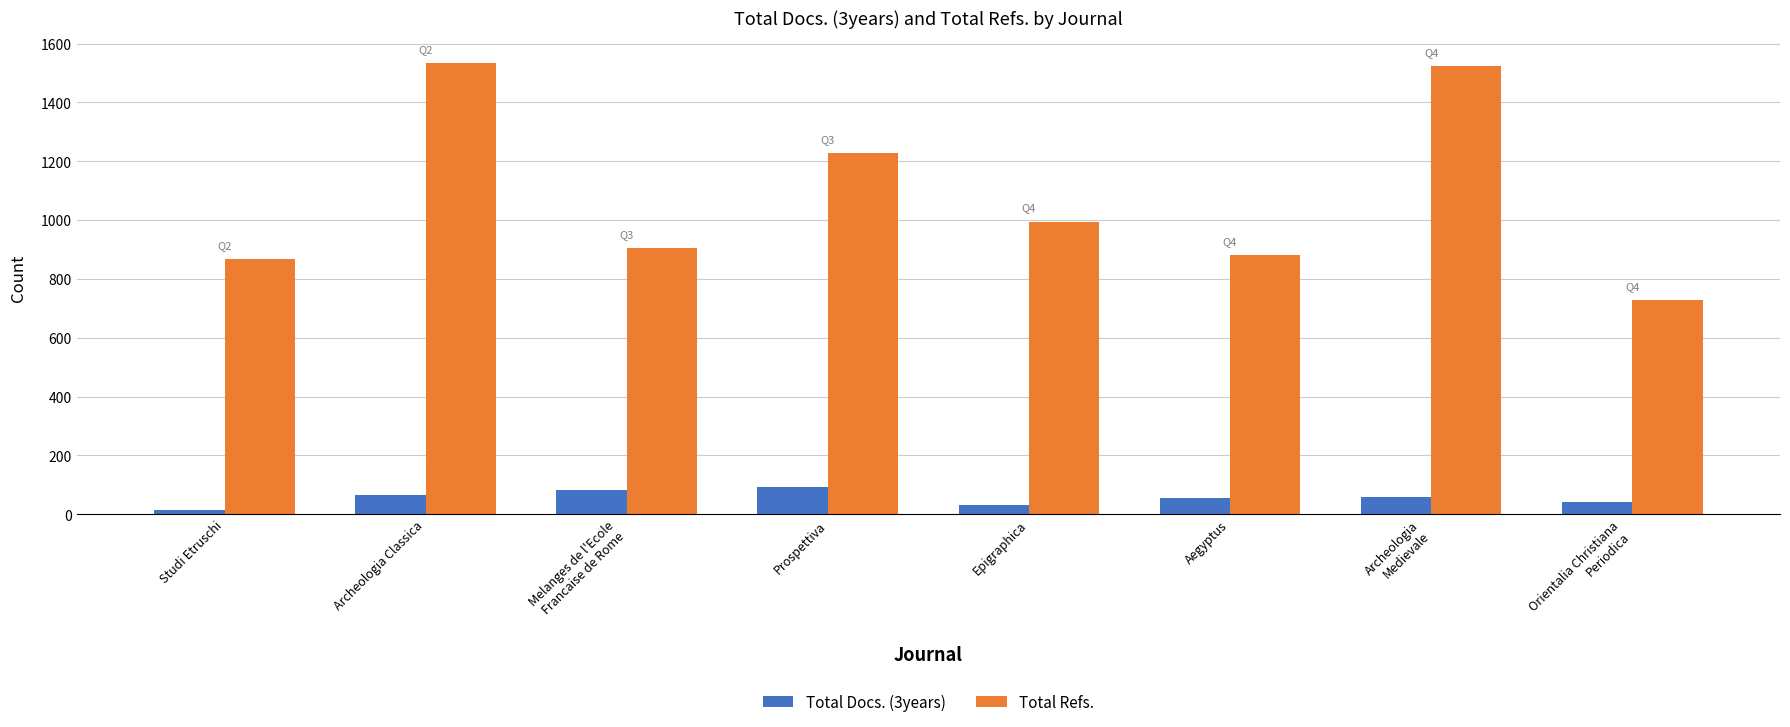

Rank the series by their average value, from lowest to highest.

Total Docs. (3years), Total Refs.